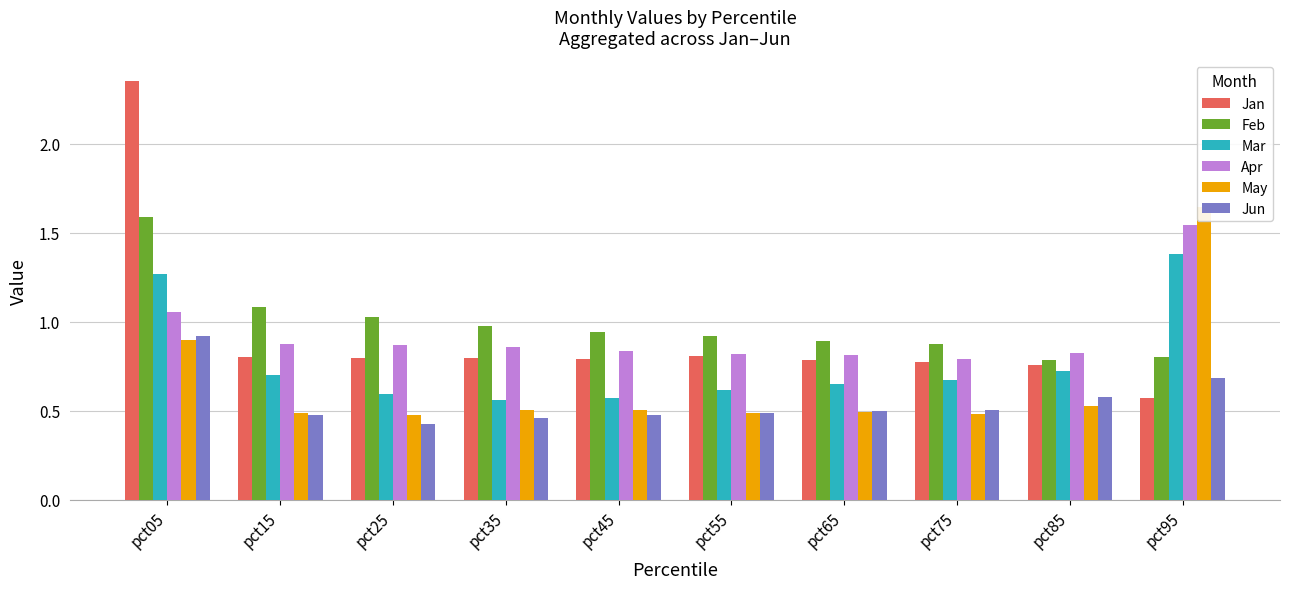

Reading left to right, list all the values displayed in this chart.

Jan: 2.4	0.8	0.8	0.8	0.8	0.8	0.8	0.8	0.8	0.6
Feb: 1.6	1.1	1.0	1.0	0.9	0.9	0.9	0.9	0.8	0.8
Mar: 1.3	0.7	0.6	0.6	0.6	0.6	0.6	0.7	0.7	1.4
Apr: 1.1	0.9	0.9	0.9	0.8	0.8	0.8	0.8	0.8	1.5
May: 0.9	0.5	0.5	0.5	0.5	0.5	0.5	0.5	0.5	1.6
Jun: 0.9	0.5	0.4	0.5	0.5	0.5	0.5	0.5	0.6	0.7